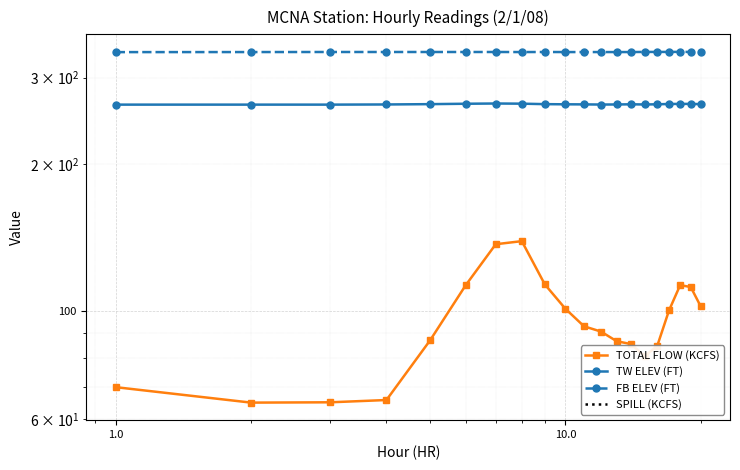

True or false: SPILL (KCFS) and FB ELEV (FT) intersect in this chart.

False